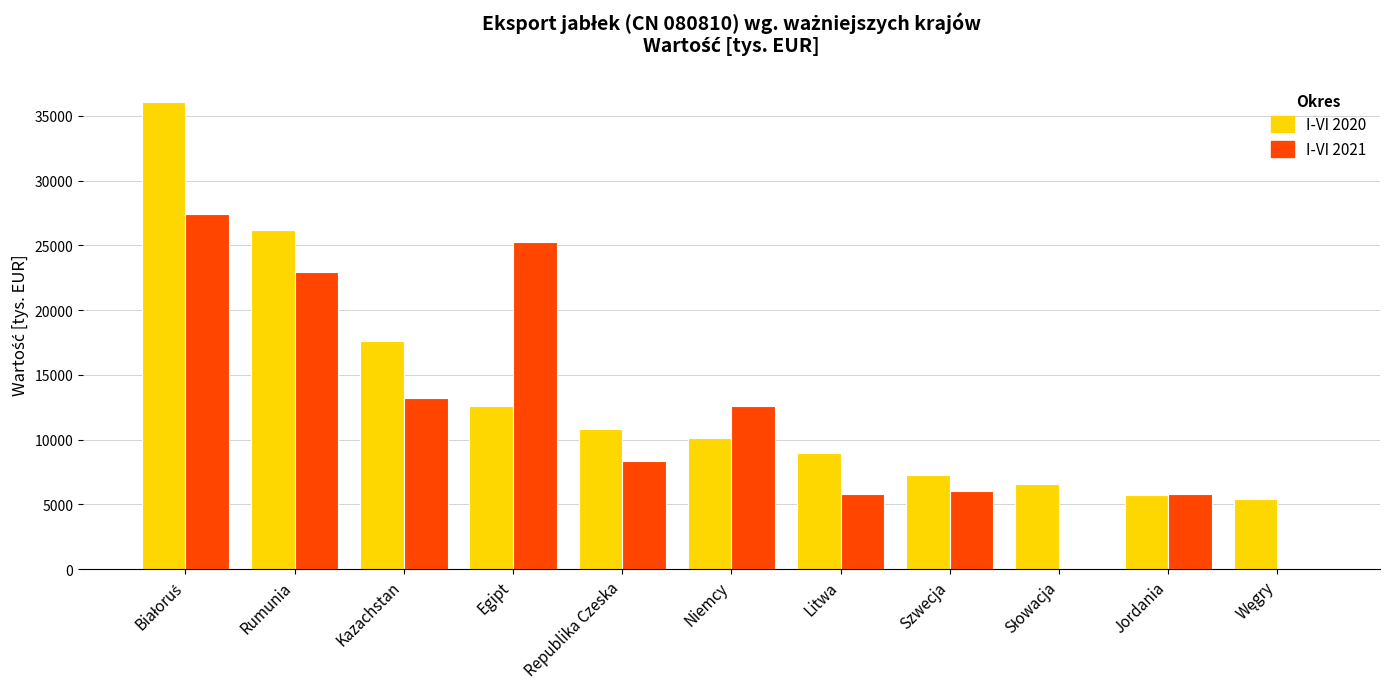

What is the sum of all I-VI 2021 values?

127475.2